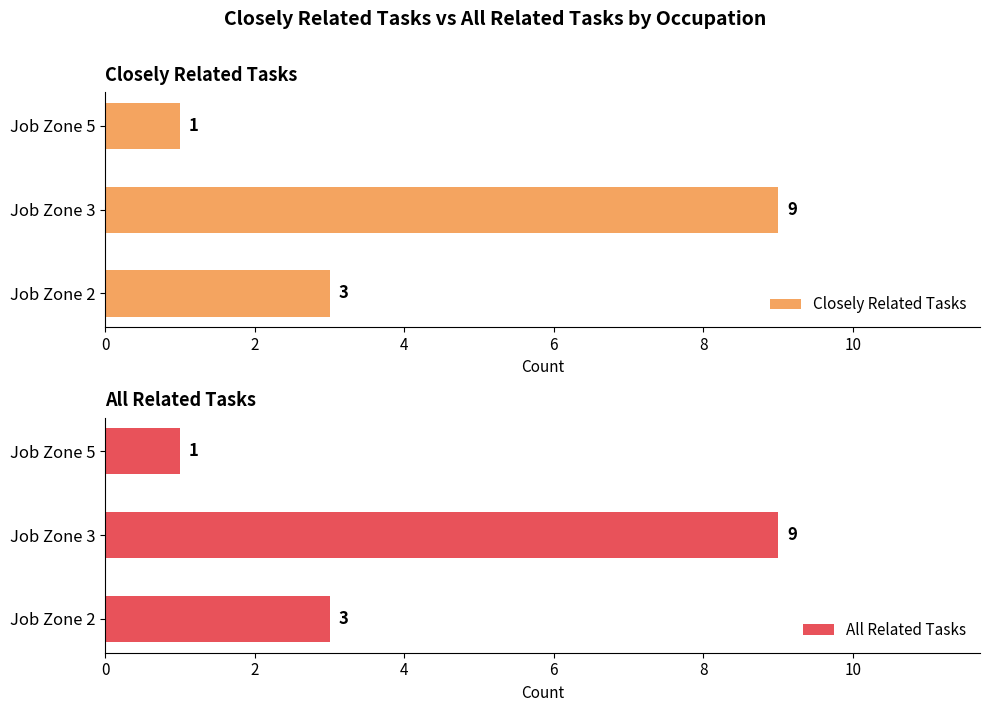

Is it true that Closely Related Tasks equals 5 at Job Zone 2?

False